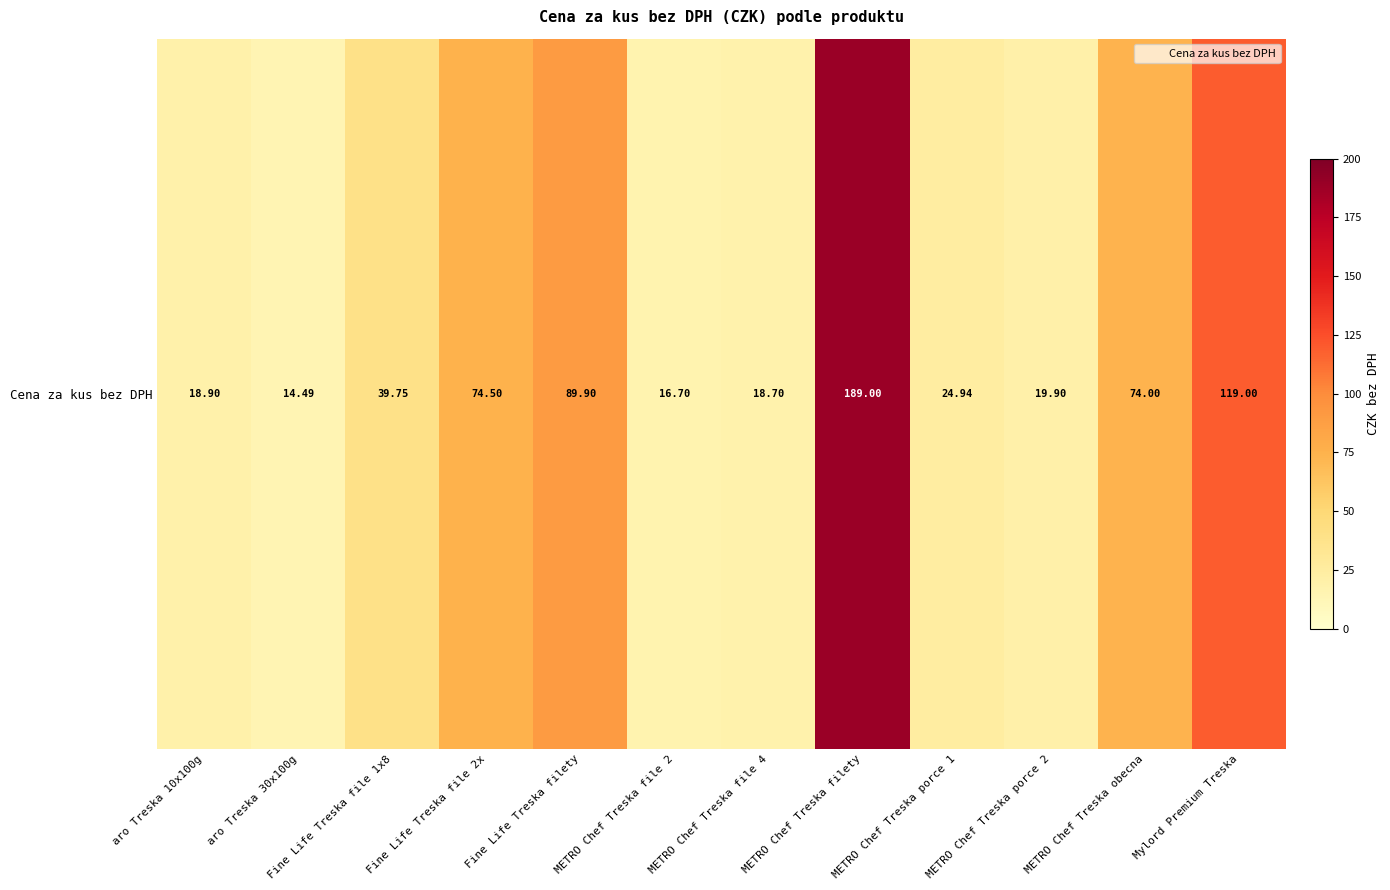

How many categories are shown in the chart?

12